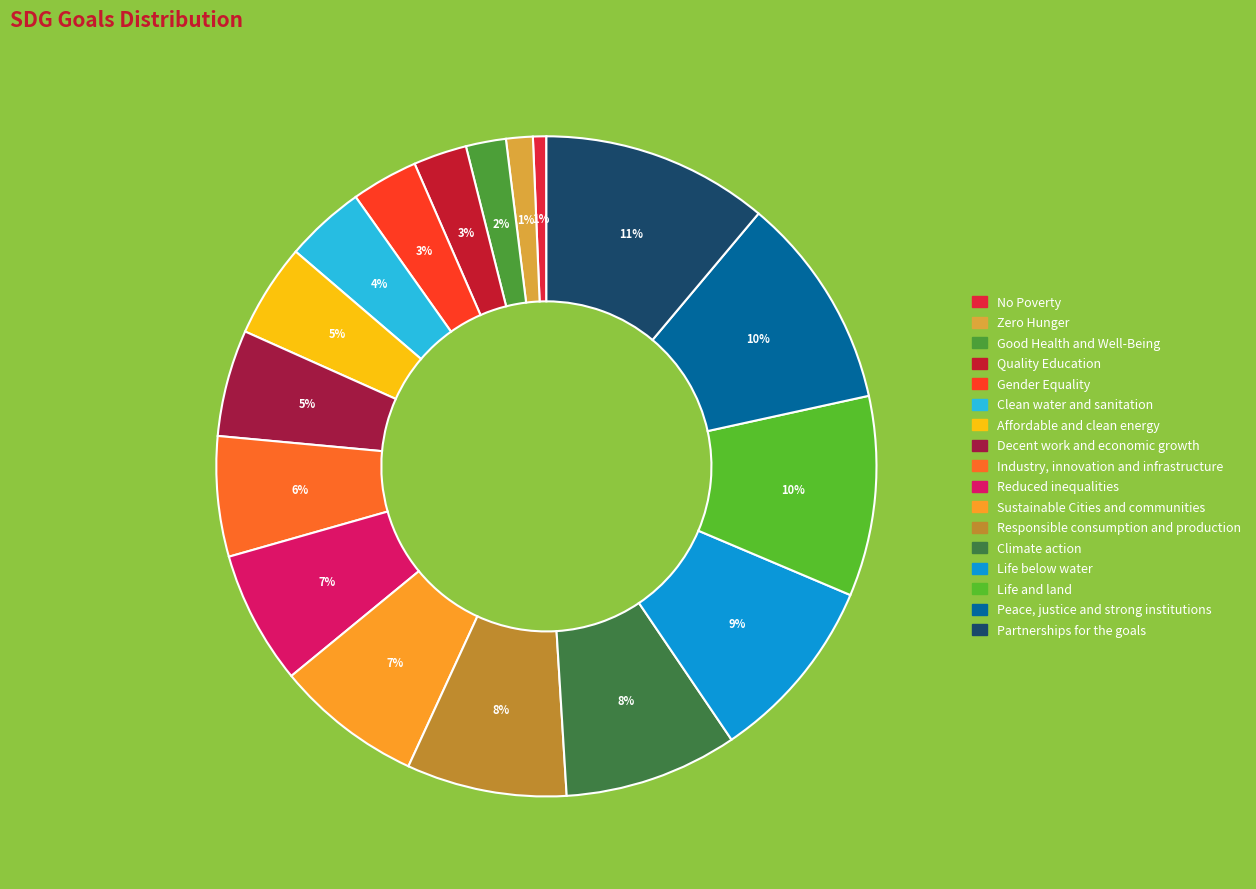

Which slice is the largest?

Partnerships for the goals